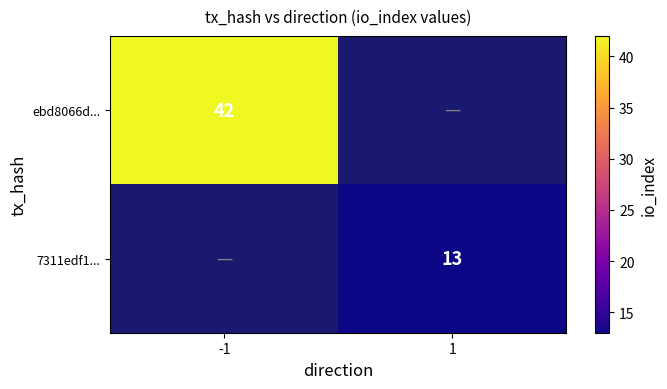

The value of ebd8066d... at -1 is 42. True or false?

True